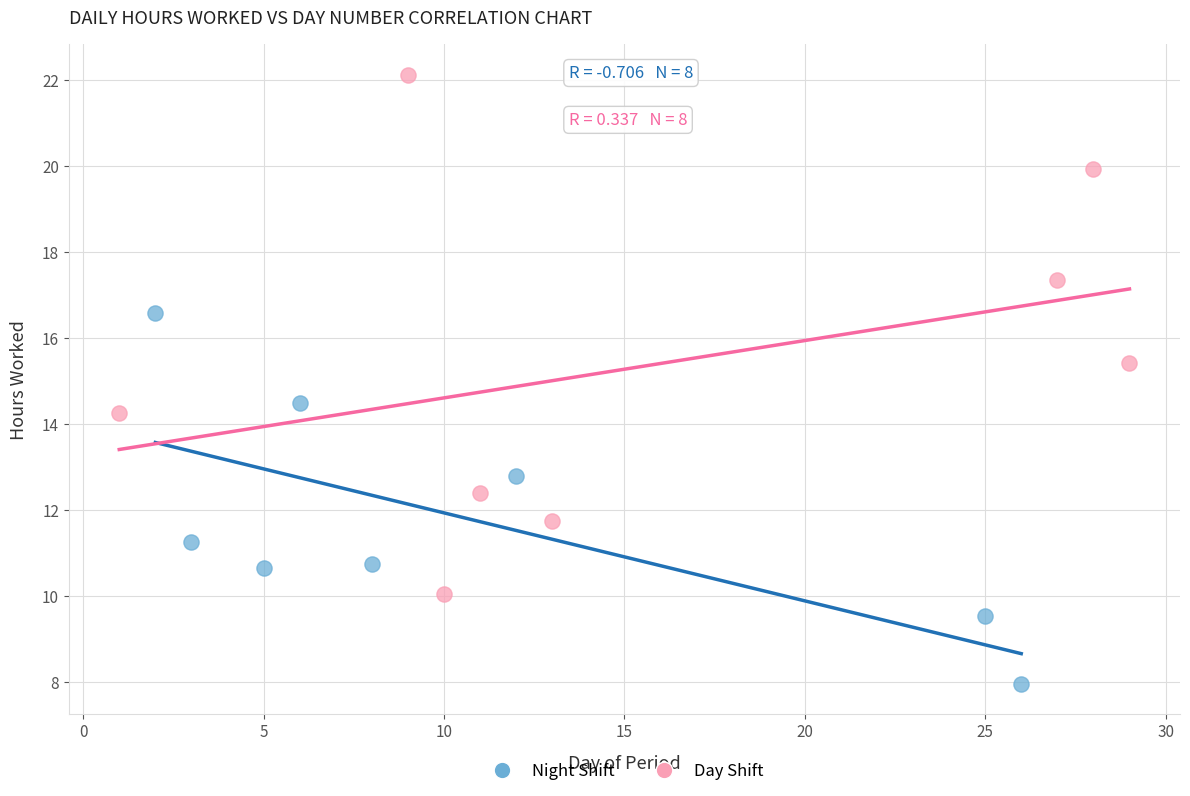

Which series reaches the maximum Y coordinate?

Day Shift